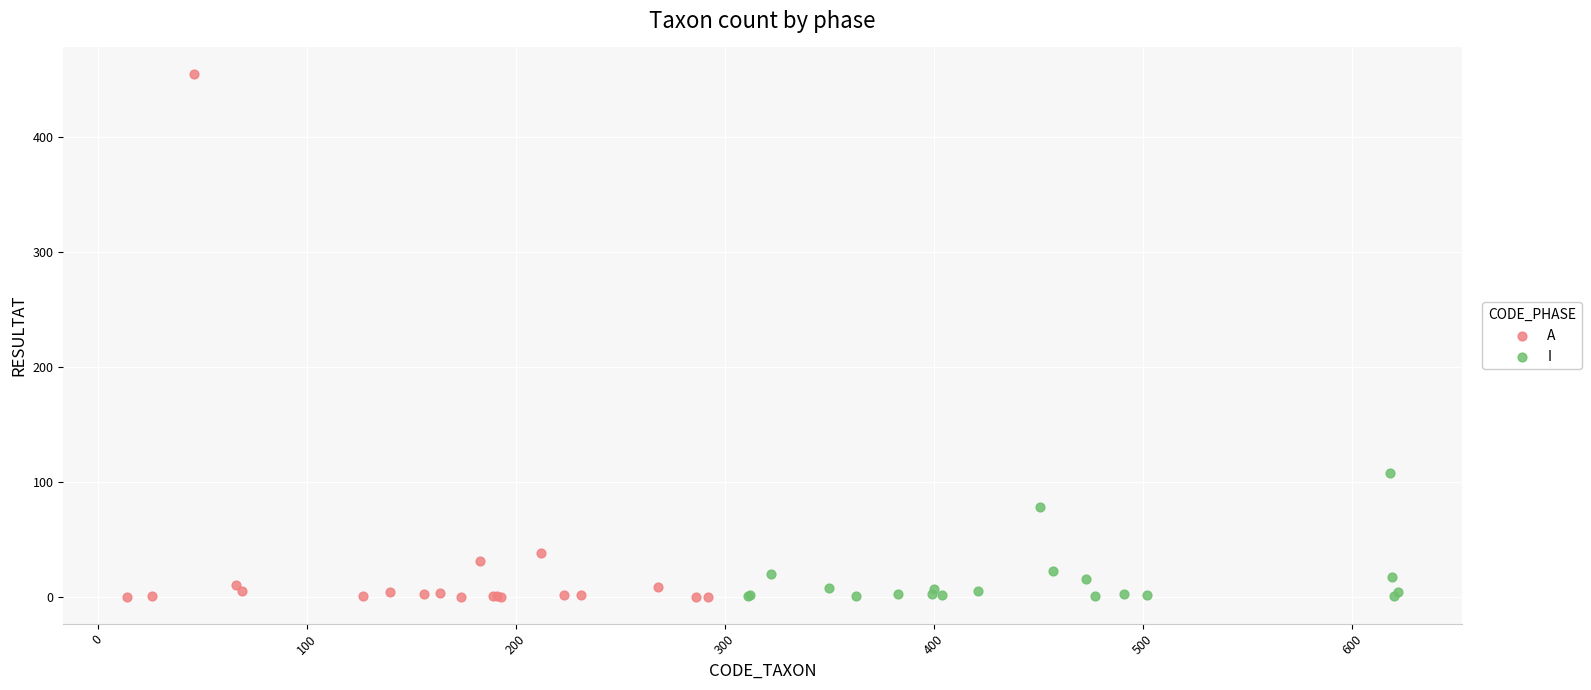

Which series has the widest spread of Y values?

A